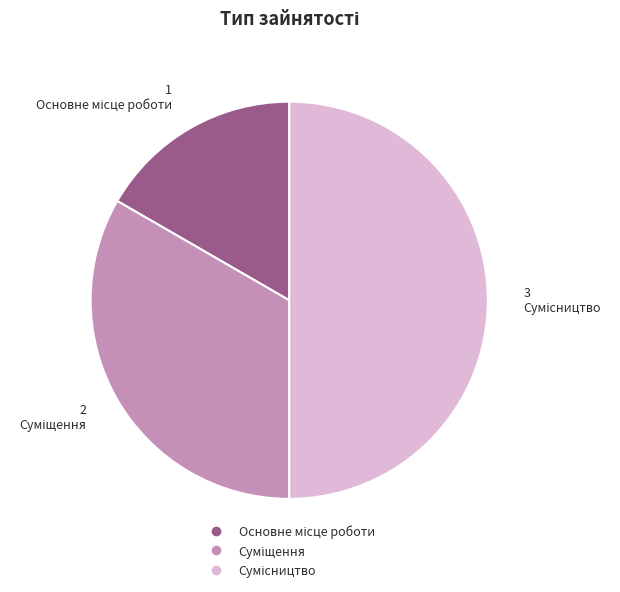

Count the number of slices in the pie.

3